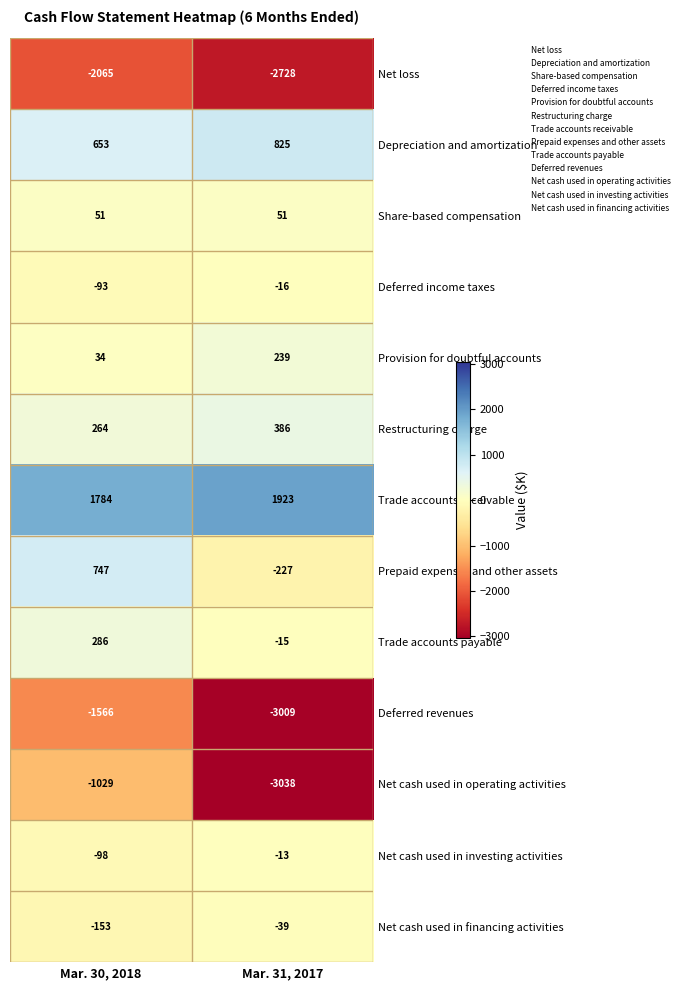

Reading right to left, what are all the values shown in this chart?

Net loss: -2728	-2065
Depreciation and amortization: 825	653
Share-based compensation: 51	51
Deferred income taxes: -16	-93
Provision for doubtful accounts: 239	34
Restructuring charge: 386	264
Trade accounts receivable: 1923	1784
Prepaid expenses and other assets: -227	747
Trade accounts payable: -15	286
Deferred revenues: -3009	-1566
Net cash used in operating activities: -3038	-1029
Net cash used in investing activities: -13	-98
Net cash used in financing activities: -39	-153